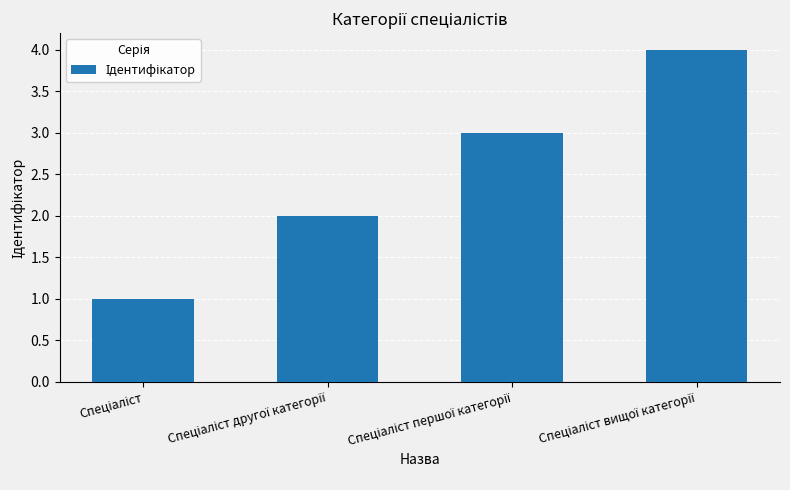

What is the maximum value shown in the chart?

4